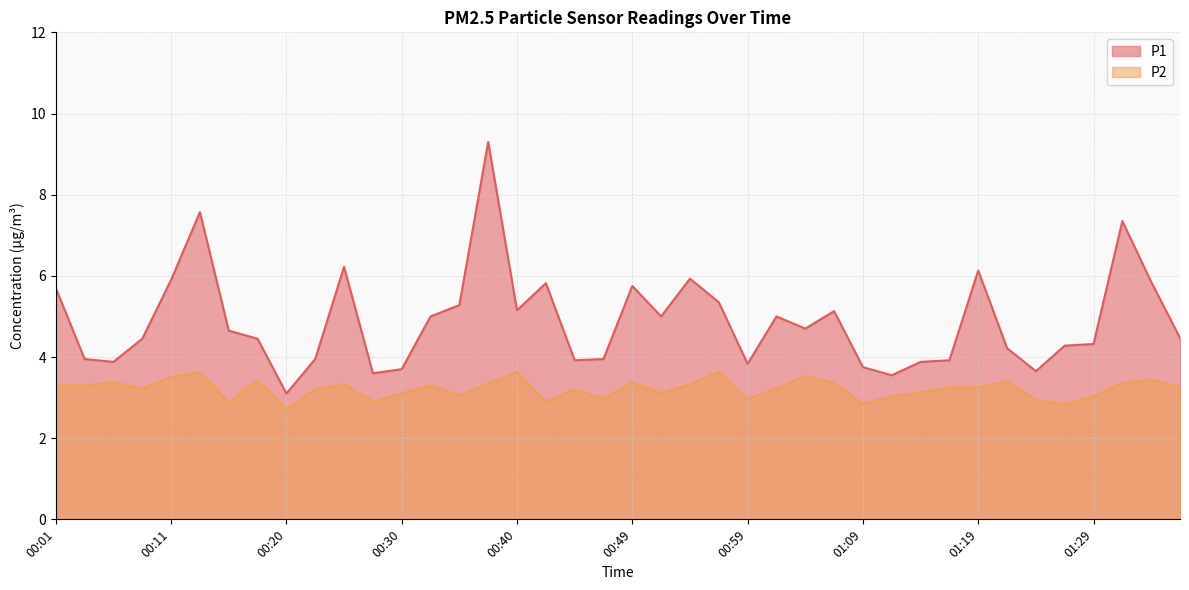

Is the value of P2 at 00:59 greater than the value of P1 at 01:24?

No